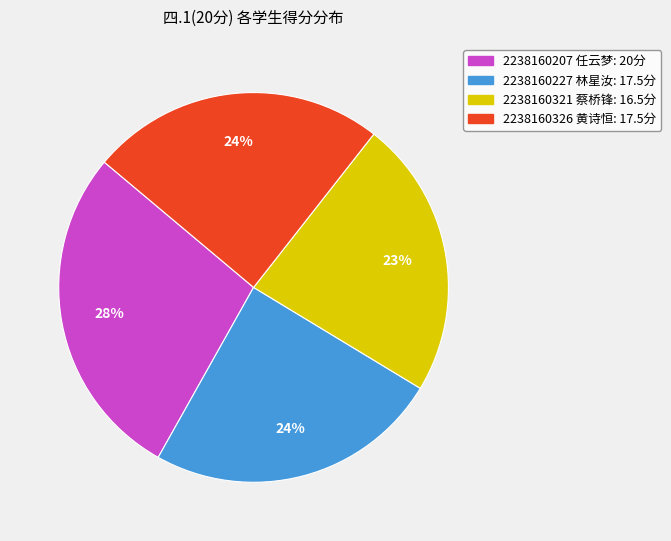

Which has a higher value, 2238160321 蔡桥锋 or 2238160207 任云梦?

2238160207 任云梦